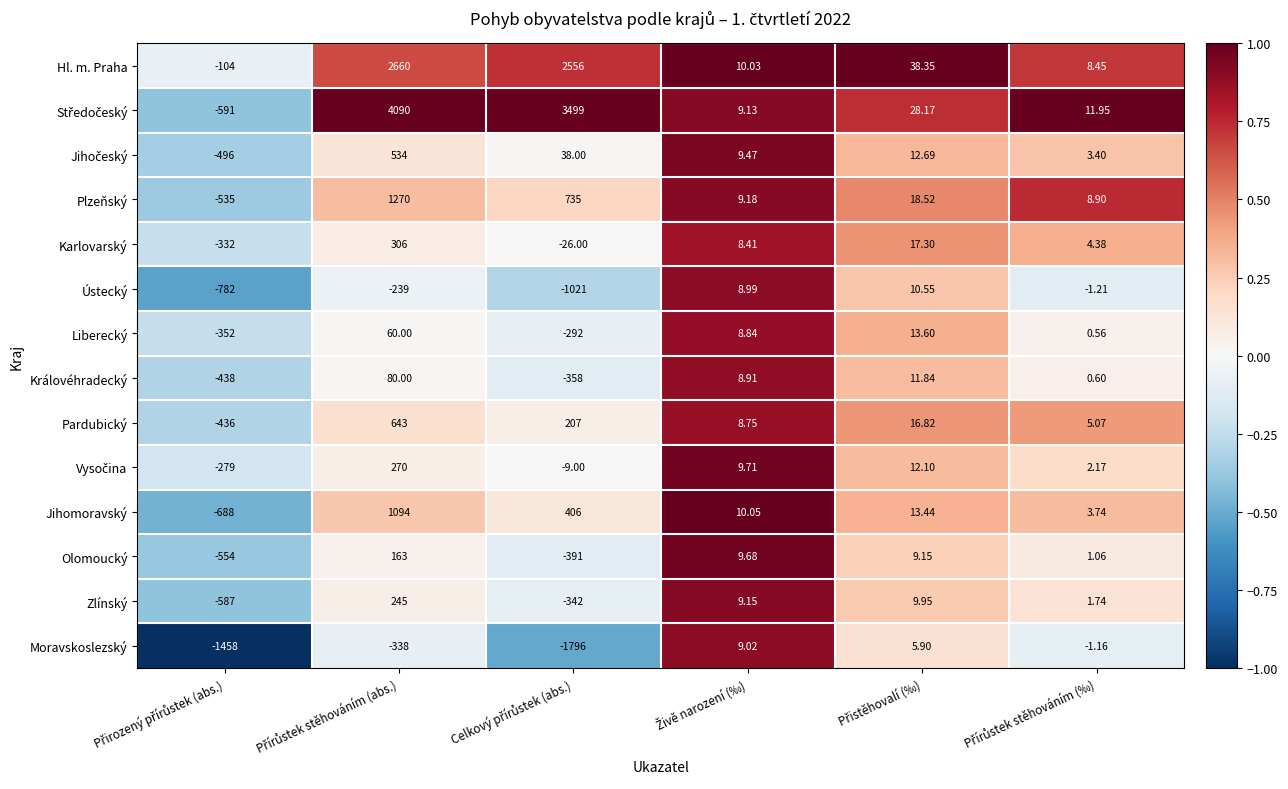

How many series are shown in this chart?

14